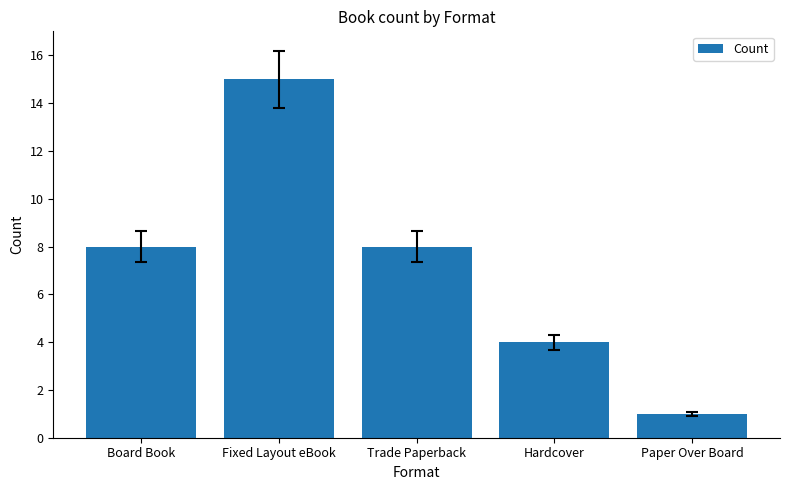

Reading left to right, what are all the values shown in this chart?

8	15	8	4	1